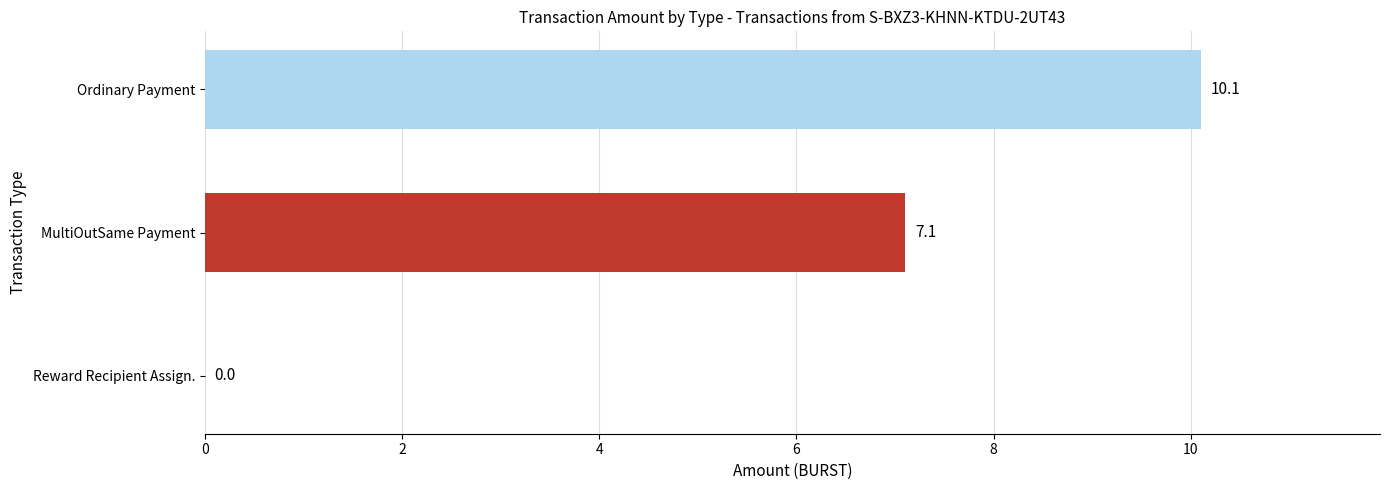

Where is the data nearest to the value 5?

MultiOutSame Payment